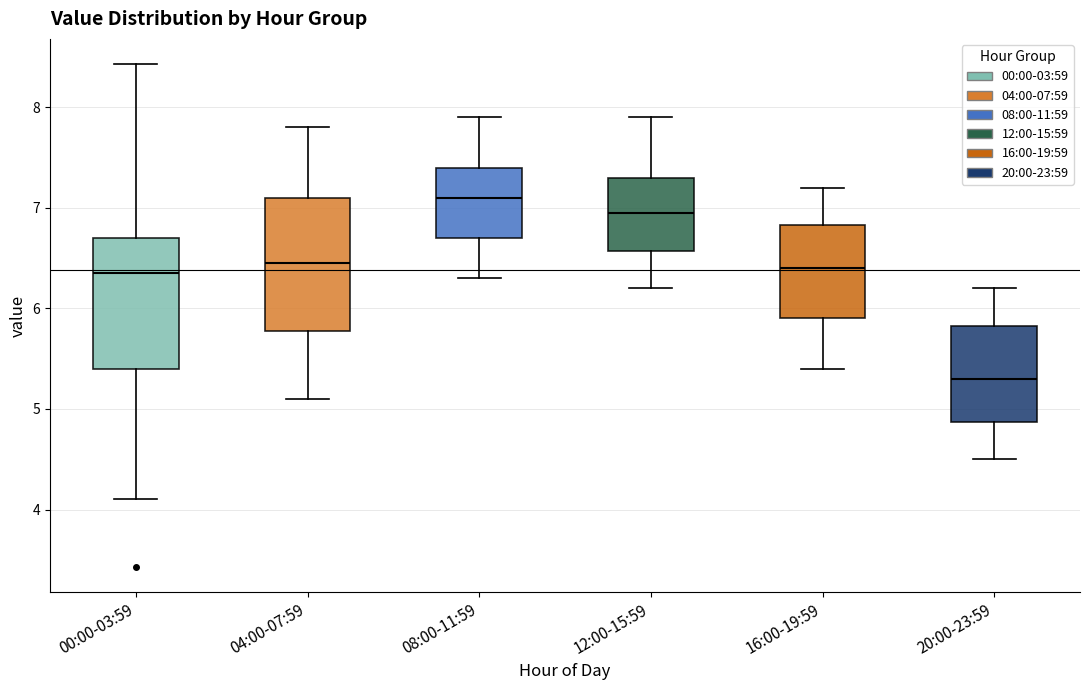

Reading left to right, read every box against the y-axis: the position of its median line, the range the box covers, and the ends of its whiskers. The values are not printed on the chart, so give them approximately, as read against the axis.

00:00-03:59: median 6.4, box 5.4 to 6.7, whiskers 4.1 to 8.4
04:00-07:59: median 6.5, box 5.8 to 7.1, whiskers 5.1 to 7.8
08:00-11:59: median 7.1, box 6.7 to 7.4, whiskers 6.3 to 7.9
12:00-15:59: median 7.0, box 6.6 to 7.3, whiskers 6.2 to 7.9
16:00-19:59: median 6.4, box 5.9 to 6.8, whiskers 5.4 to 7.2
20:00-23:59: median 5.3, box 4.9 to 5.8, whiskers 4.5 to 6.2